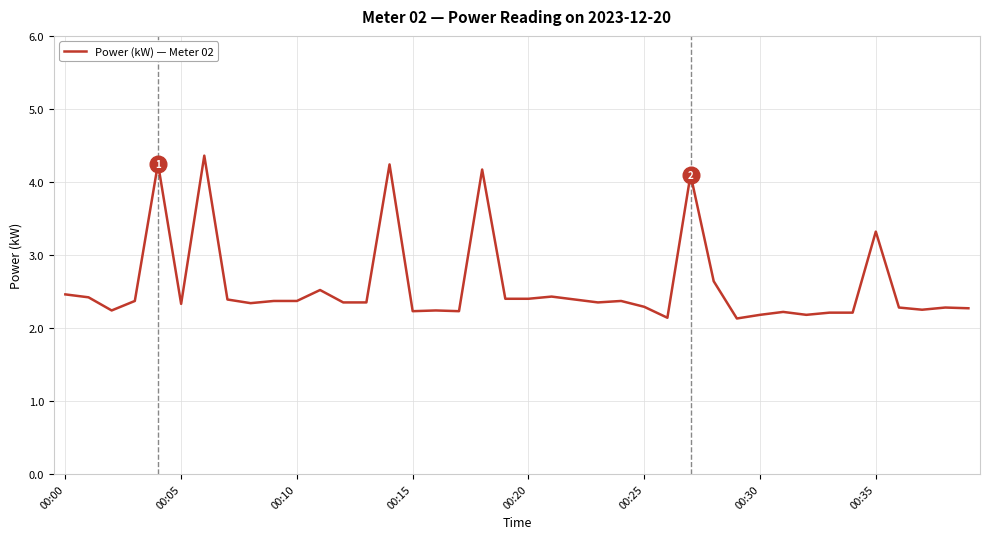

What is the difference between the maximum and minimum values?

2.2